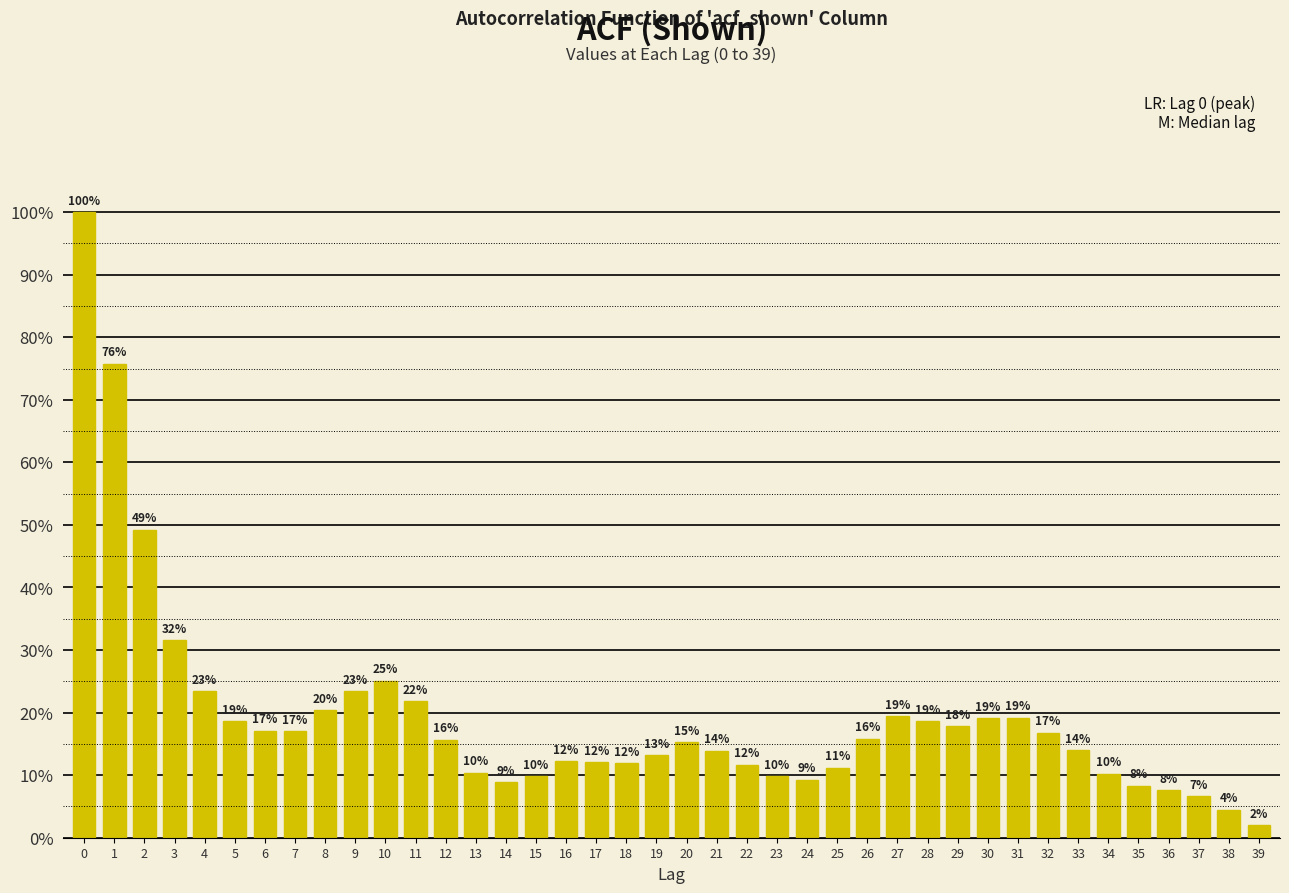

Does the chart contain any negative values?

No